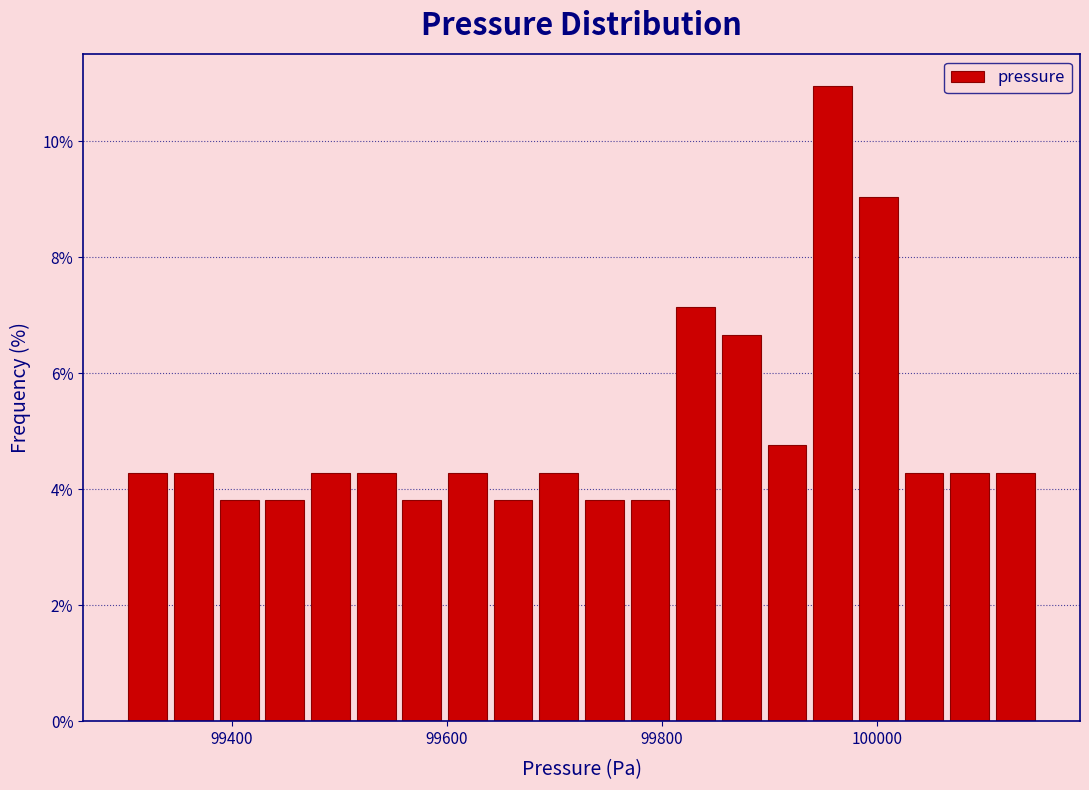

Read against the x-axis, roughly where is the centre of the tallest bar?

99960